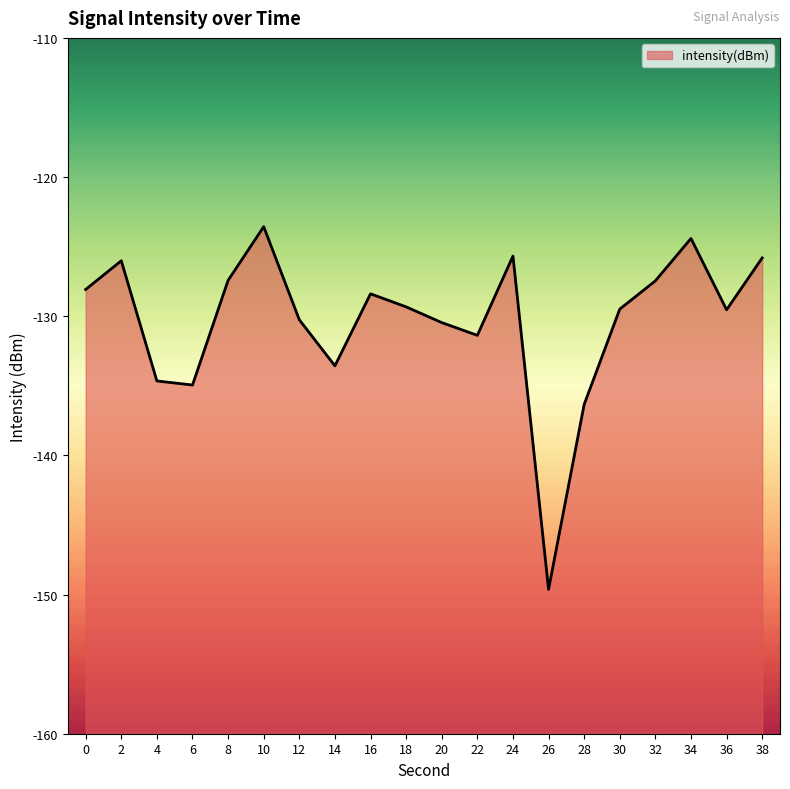

Count the number of data series in this chart.

1